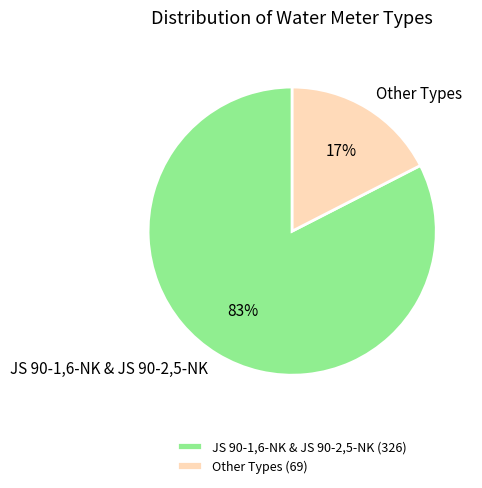

Count the number of slices in the pie.

2